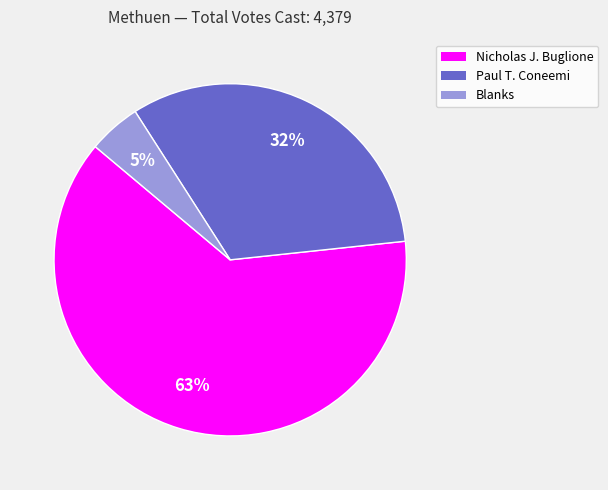

To the nearest percent, what is the average slice percentage?

33%